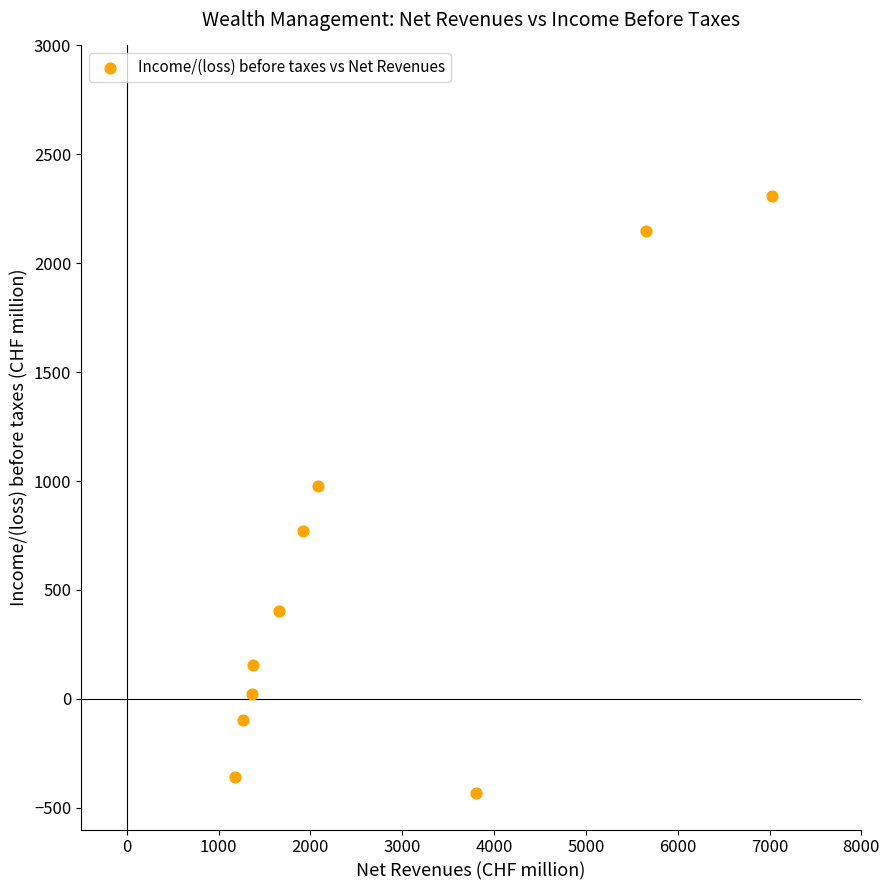

What is the range of X values (max minus min)?

5854